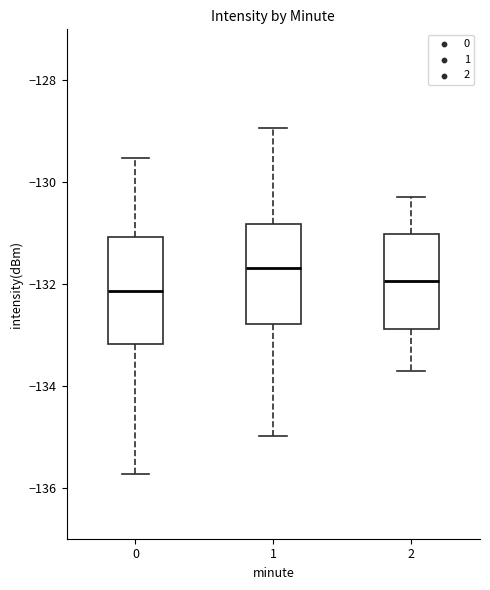

Where does the median line of the box at x = 2 sit on the y-axis? The values are not printed on the chart, so give them approximately, as read against the axis.

-132.0